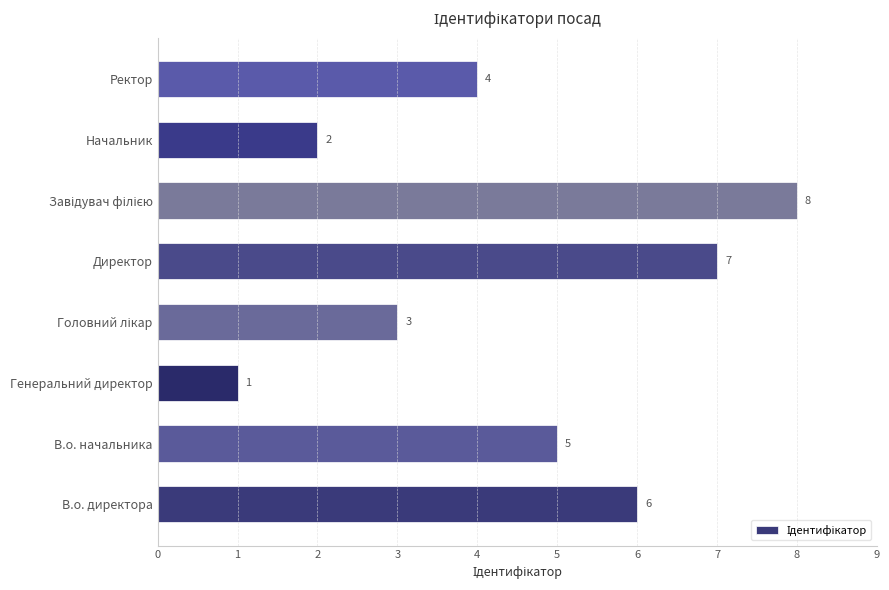

What is the difference between the maximum and minimum values?

7